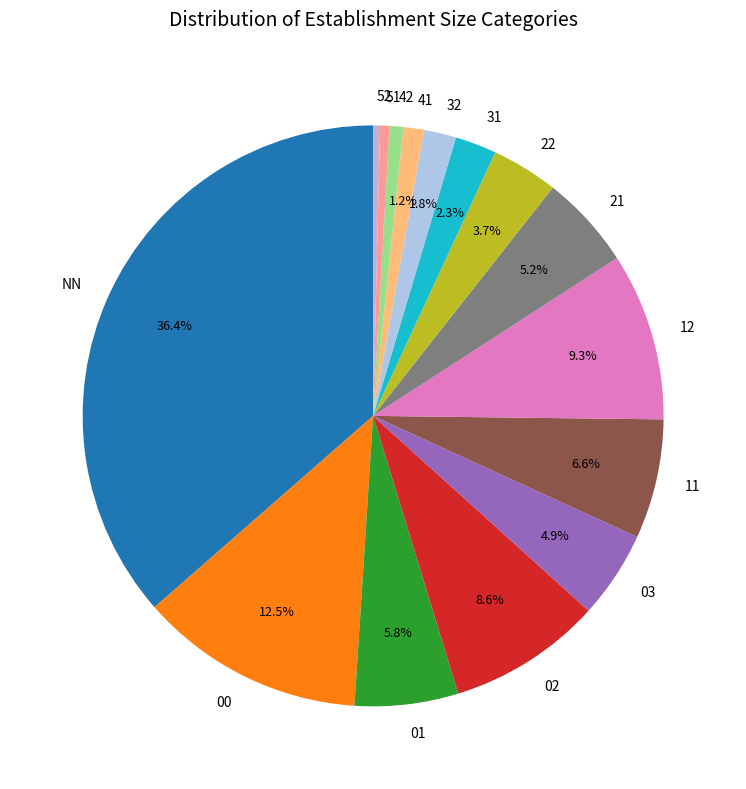

Which has a higher value, 31 or 12?

12